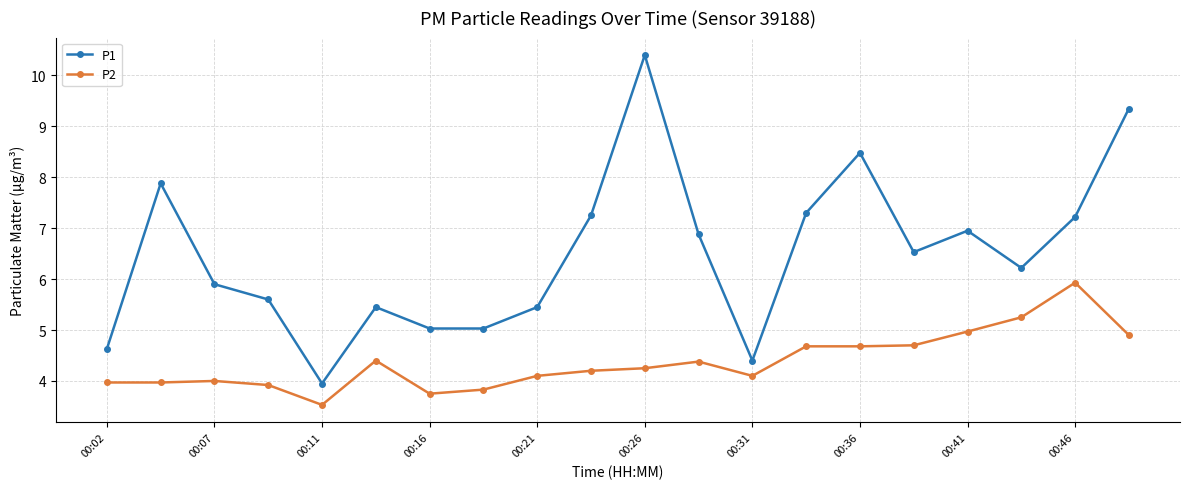

True or false: P2 and P1 cross at least once.

False